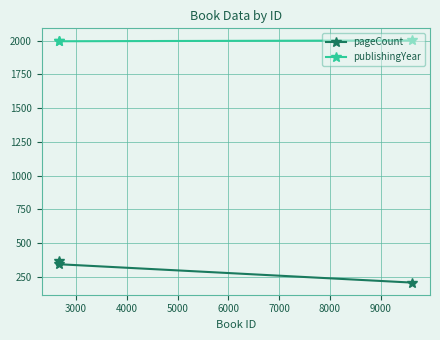

What is the sum of all pageCount values?

920